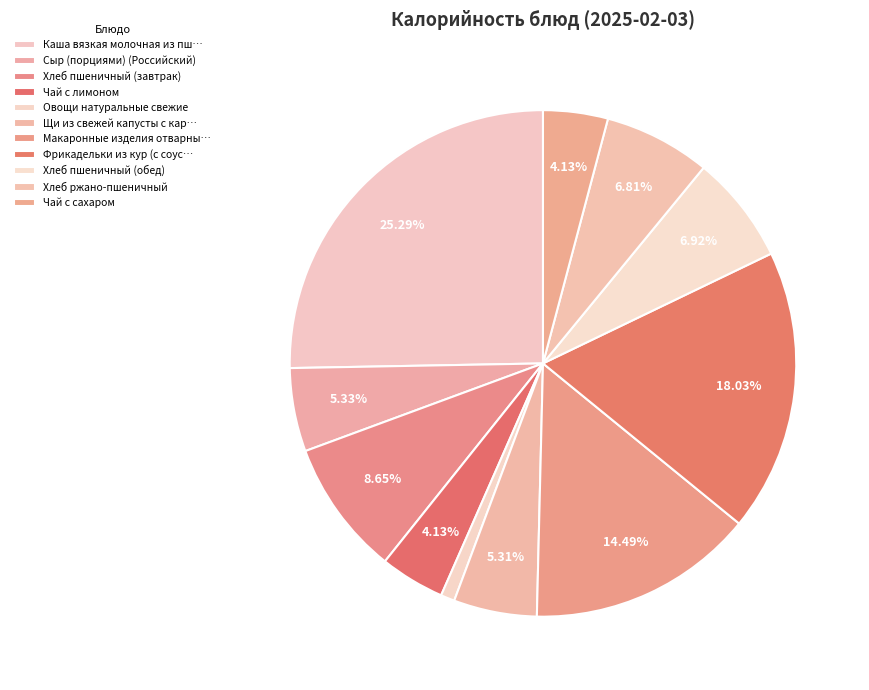

To the nearest percent, what percentage of the pie is Хлеб ржано-пшеничный?

7%